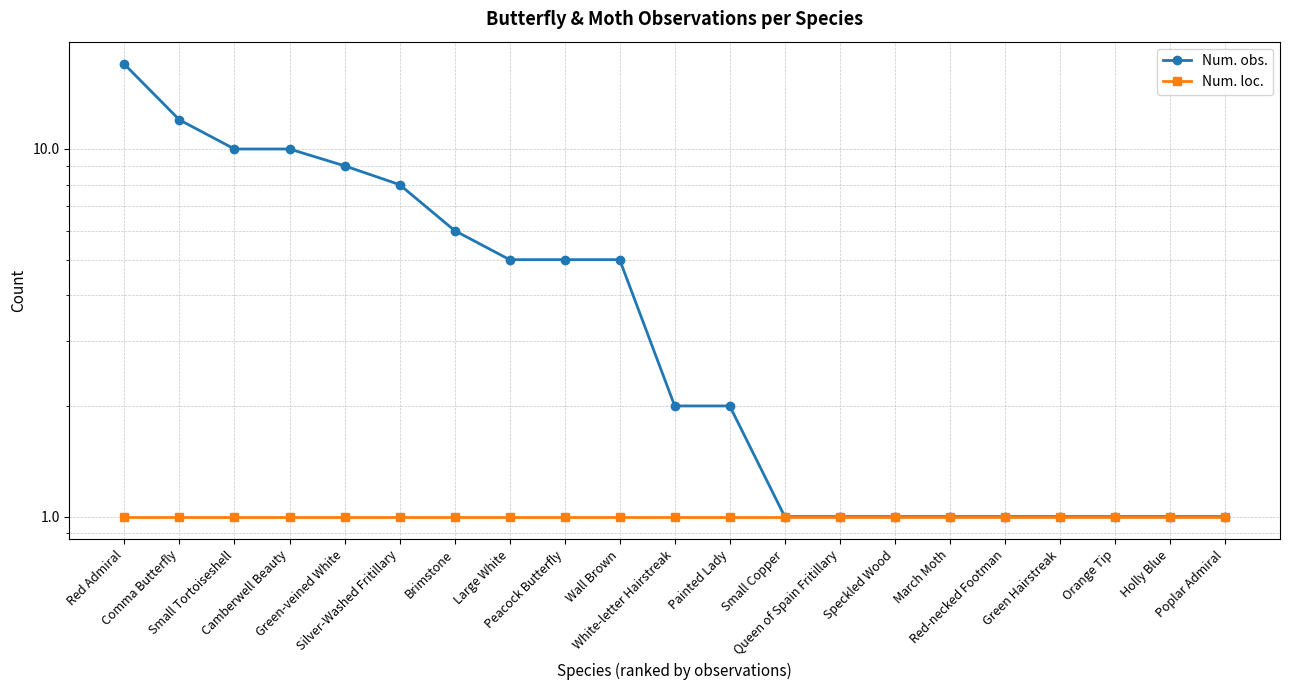

Which series has the widest spread of values?

Num. obs.